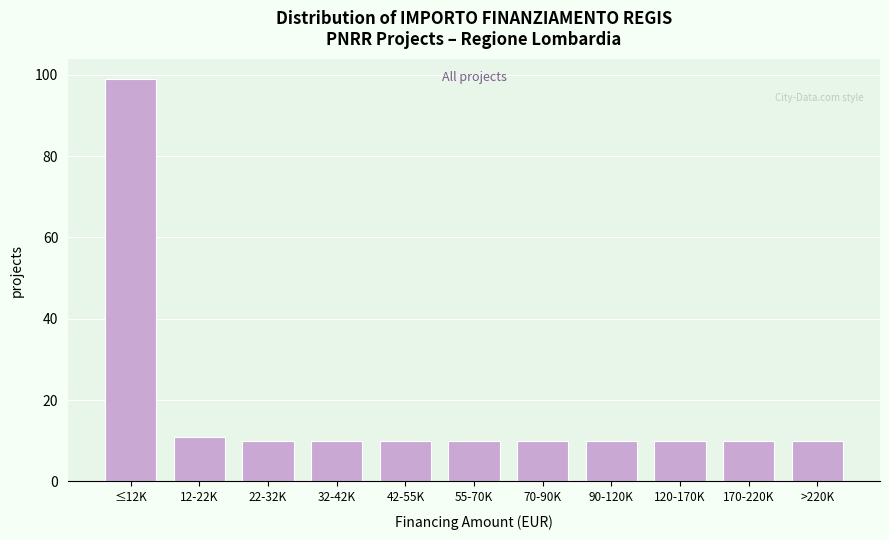

Reading right to left, what are all the values shown in this chart?

10	10	10	10	10	10	10	10	10	11	99